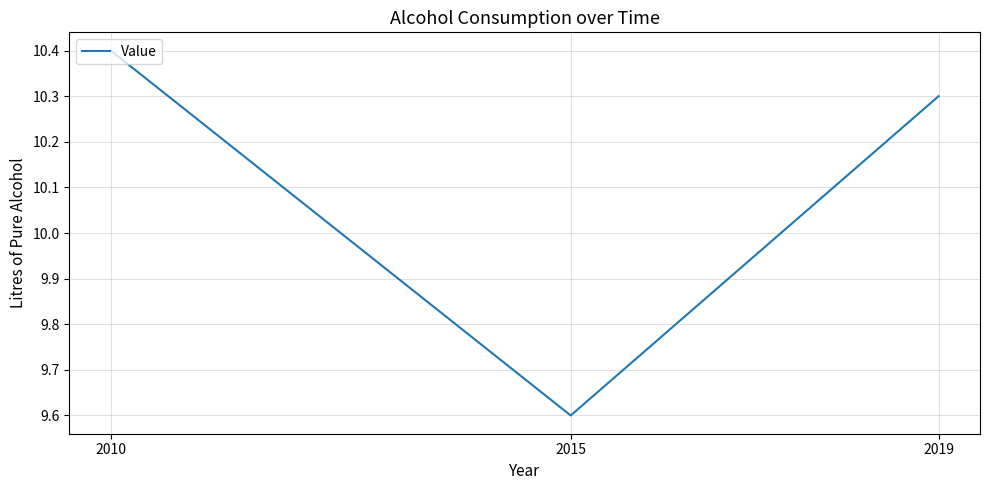

Approximately how many times larger is the value at 2019 compared to 2015?

1.1